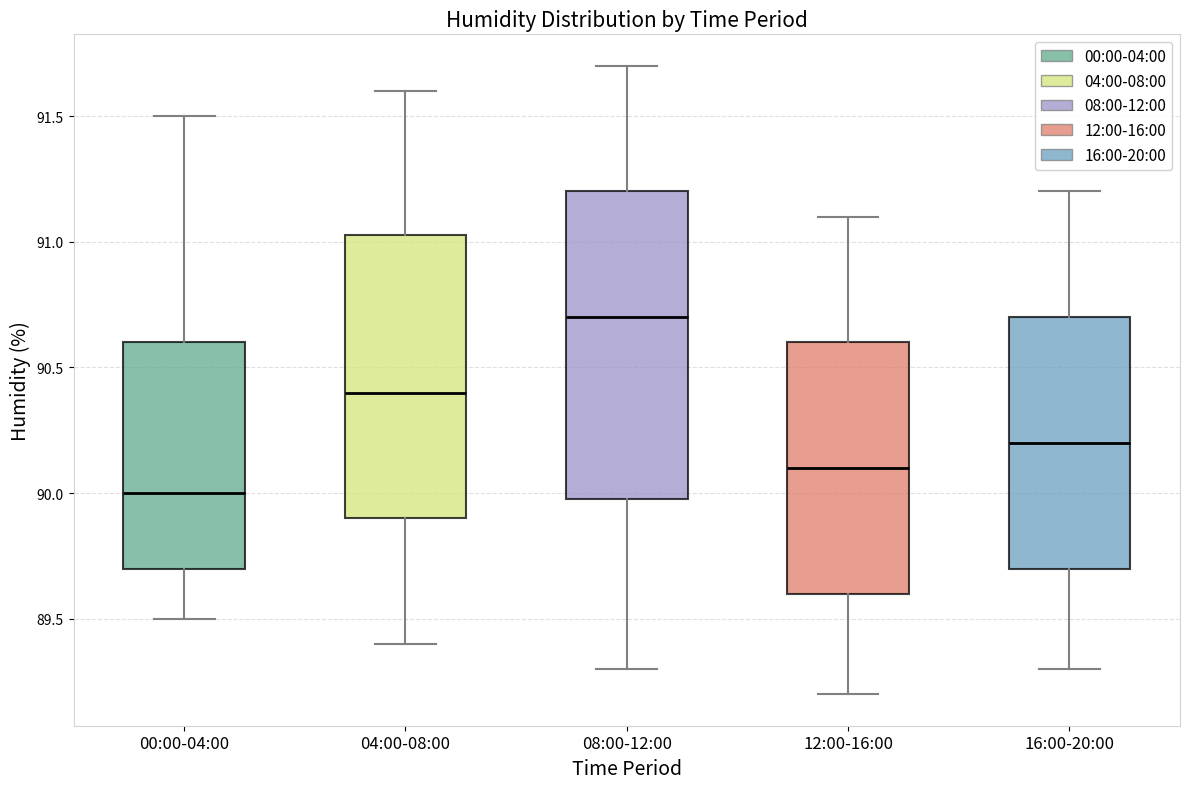

Which box has the lowest median line?

00:00-04:00